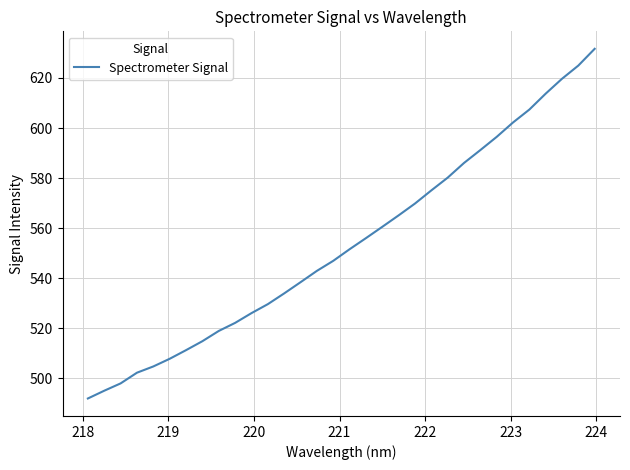

How many values exceed 551?

16